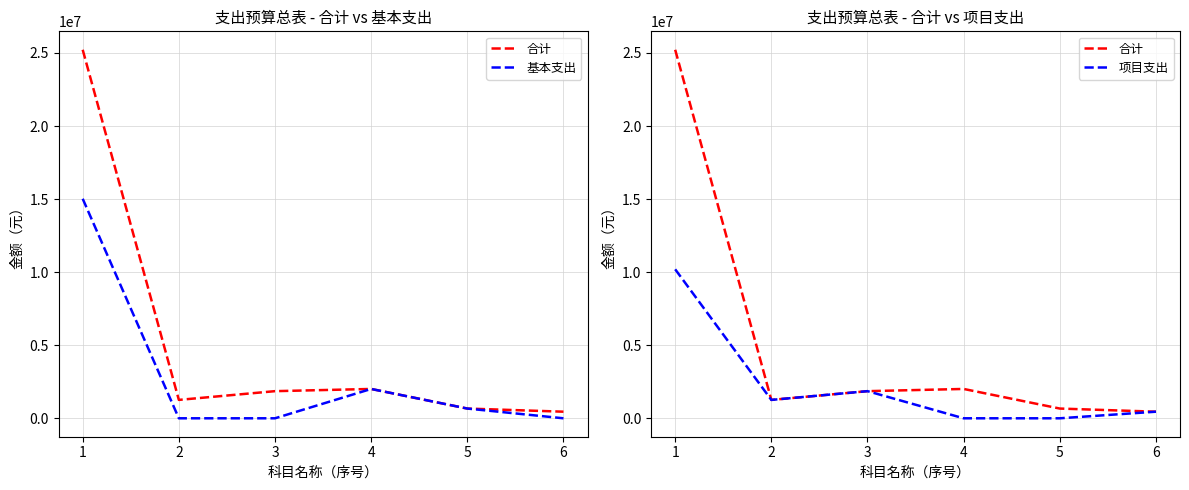

What is the difference between the second highest and minimum values in the 基本支出 series?

2008259.5